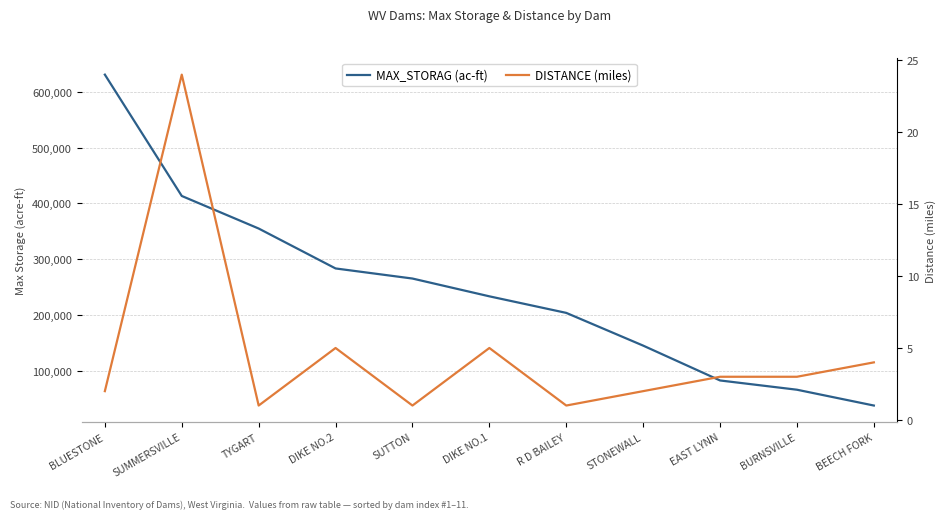

Reading left to right, extract all data points from this chart.

MAX_STORAG (ac-ft): 631000	413400	355000	283400	265300	233400	203700	145000	82500	65900	37540
DISTANCE (miles): 2	24	1	5	1	5	1	2	3	3	4